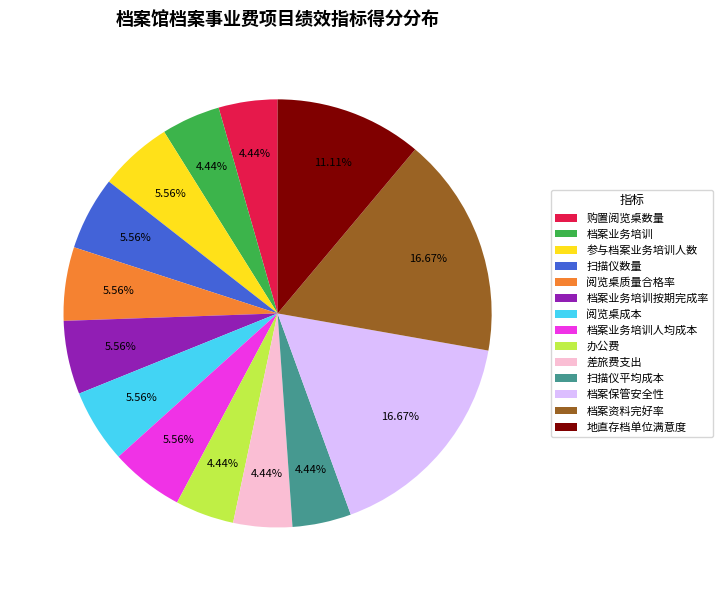

How many slices are in this pie chart?

14